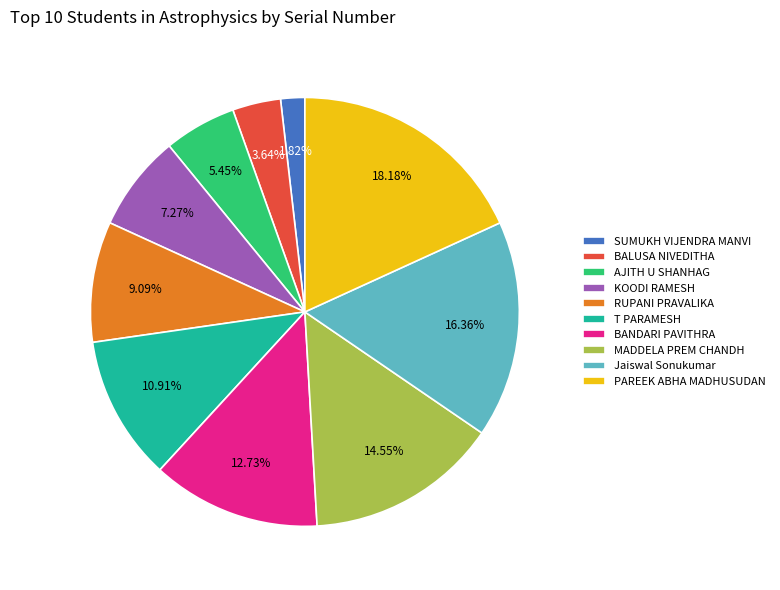

What is the ratio of the value at KOODI RAMESH to the value at BANDARI PAVITHRA?

0.6